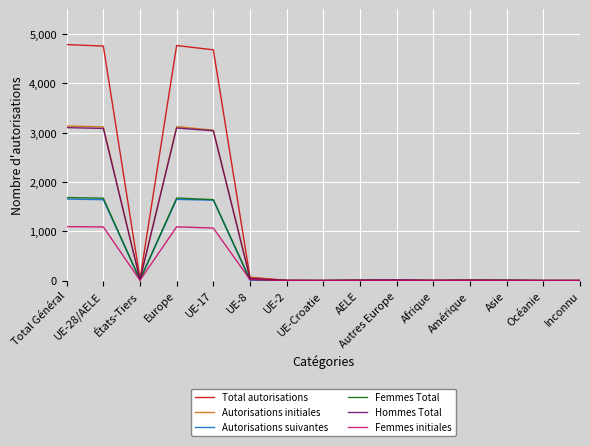

Which series has the widest spread of values?

Total autorisations